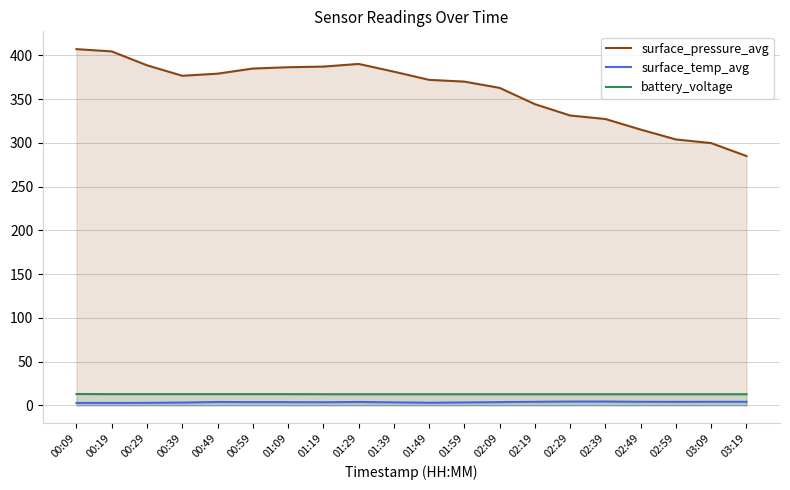

Rank the series by their maximum value, from highest to lowest.

surface_pressure_avg, battery_voltage, surface_temp_avg